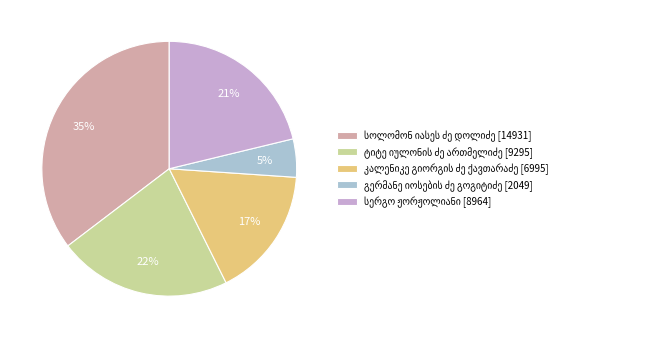

Is there a majority slice in this chart?

No